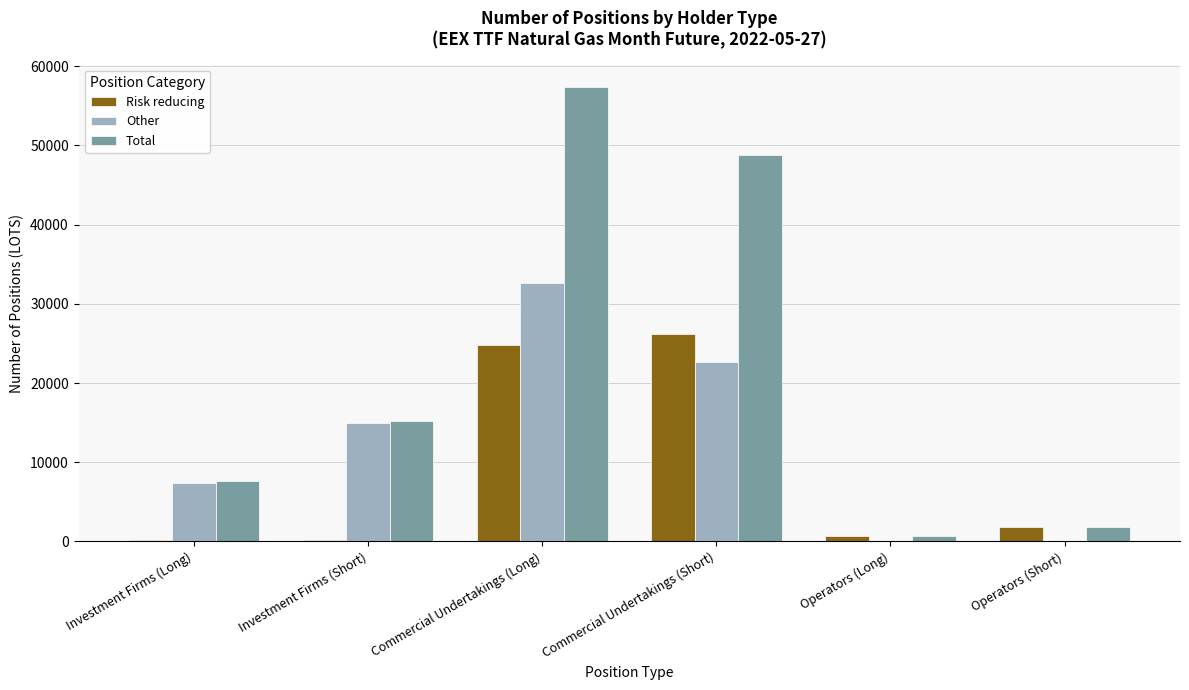

Count the number of data series in this chart.

3